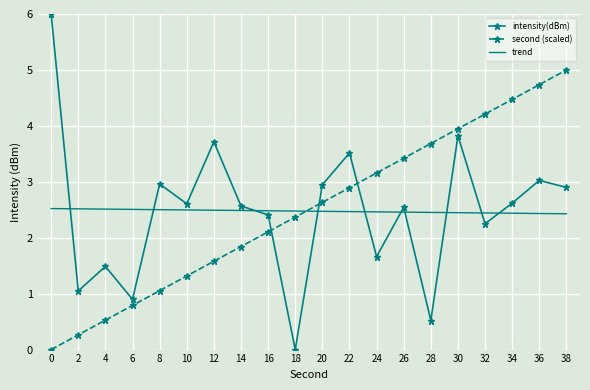

Rank the series at 20 from highest to lowest value.

intensity(dBm), second (scaled), trend